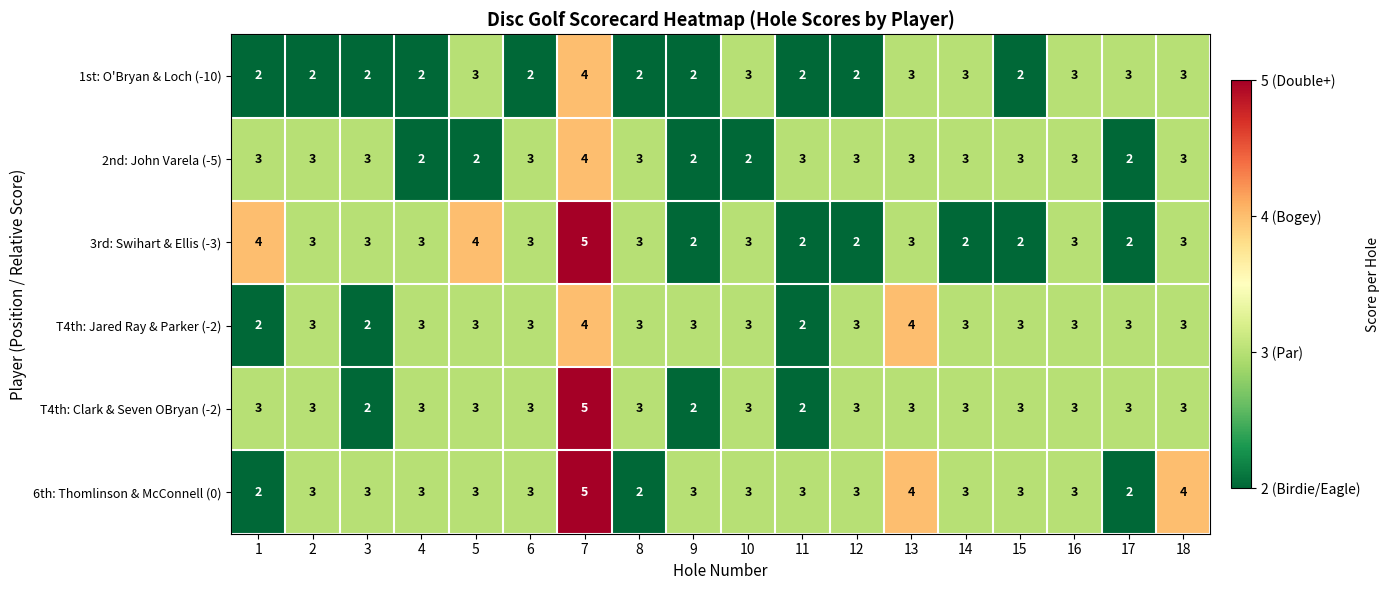

True or false: 6th: Thomlinson & McConnell (0) has a value of 2 at 8.

True